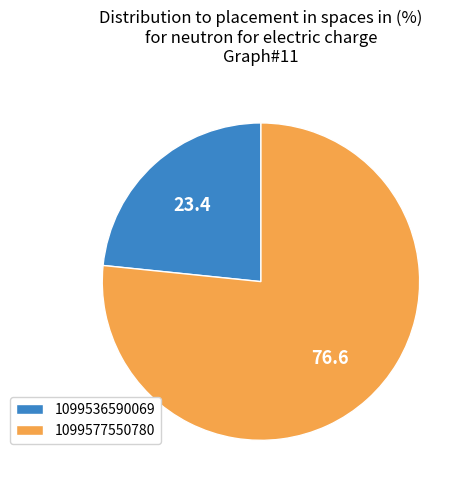

Approximately how many times larger is the value at 1099577550780 compared to 1099536590069?

3.3